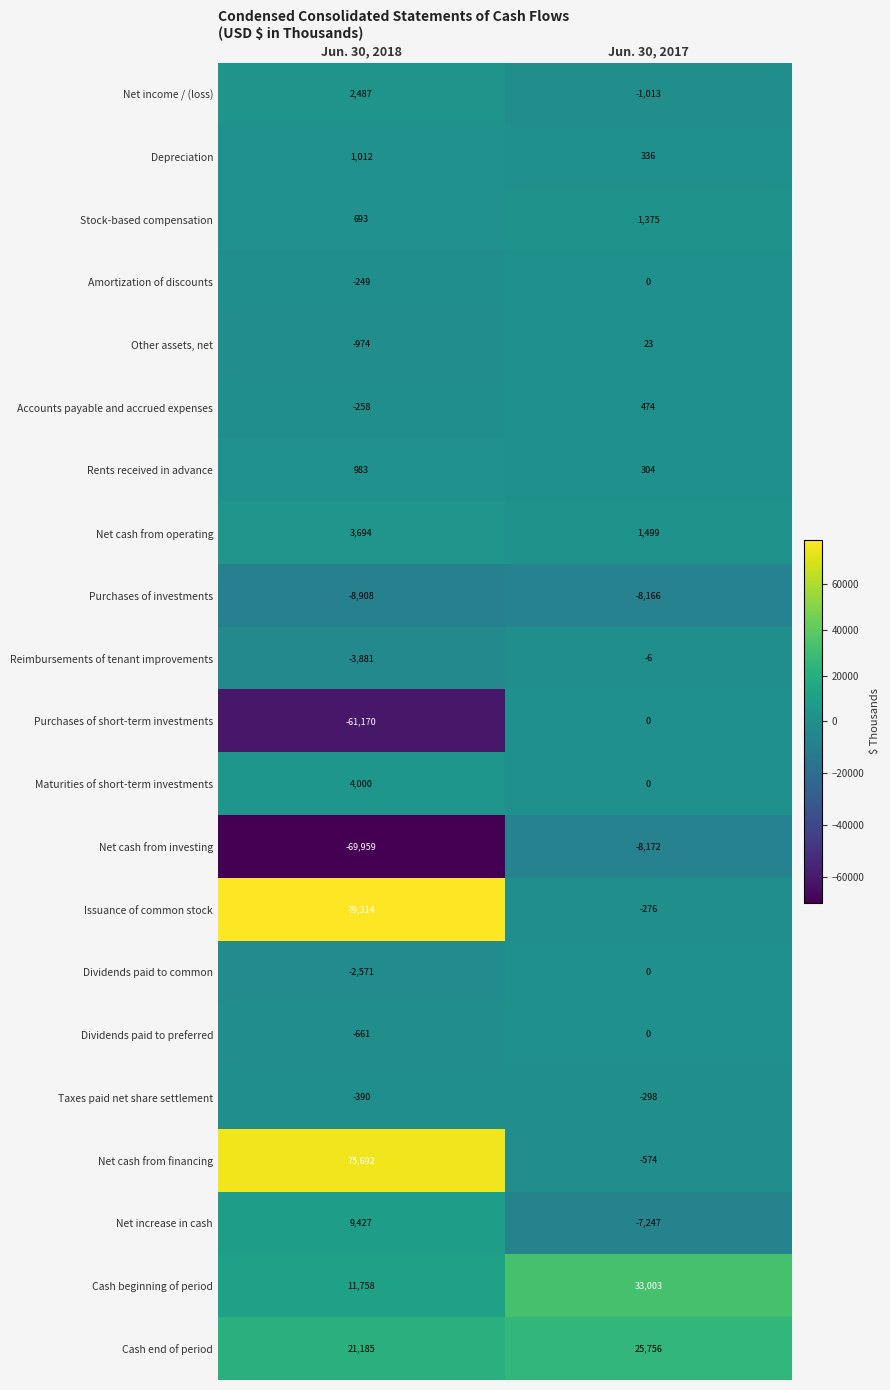

What is the difference between the maximum and minimum values in the Depreciation series?

676